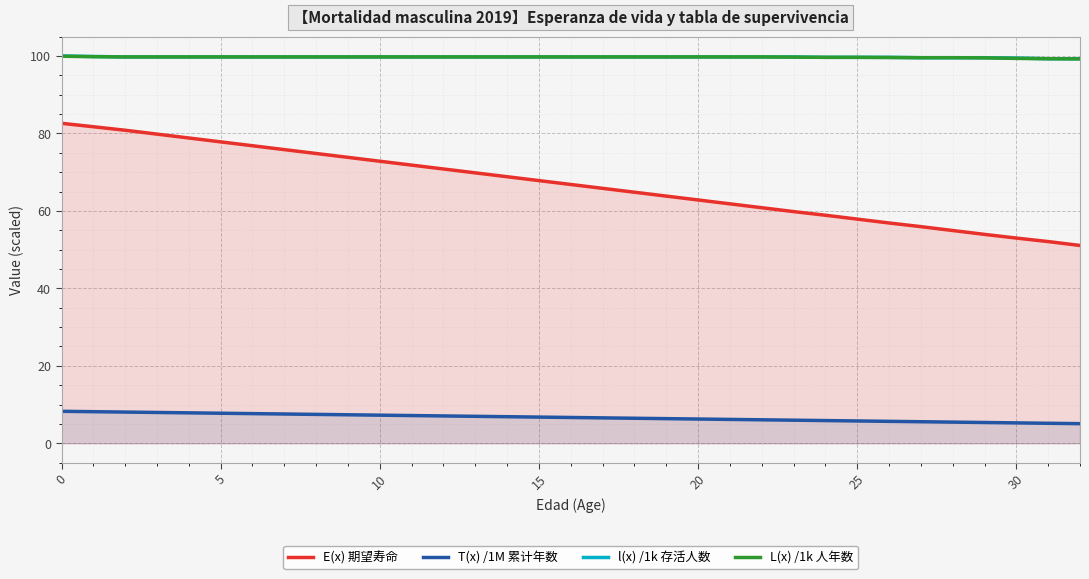

The value of T(x) /1M 累计年数 at 10 is 7.3. True or false?

True